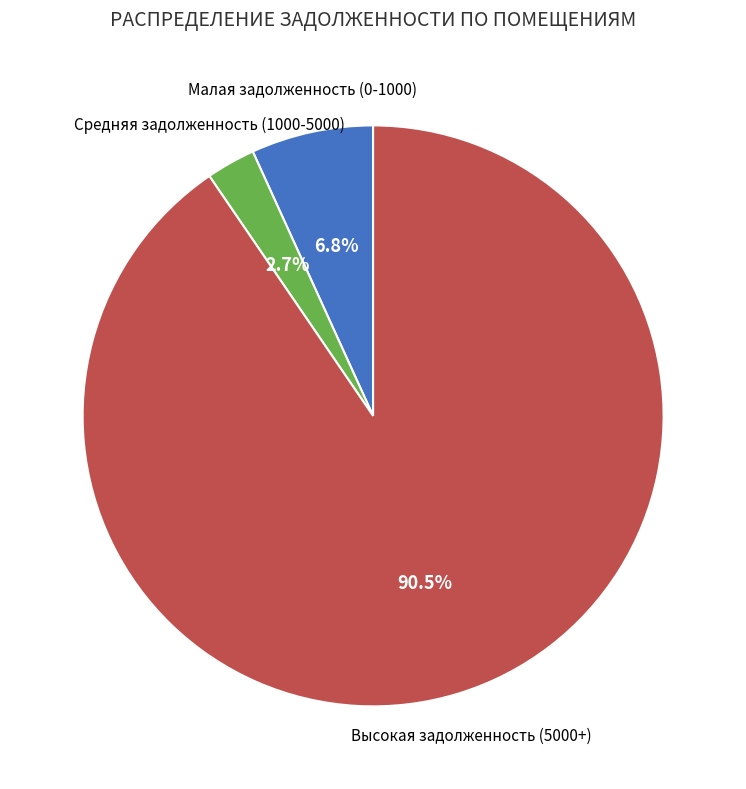

Is there any slice that represents more than half of the pie?

Yes